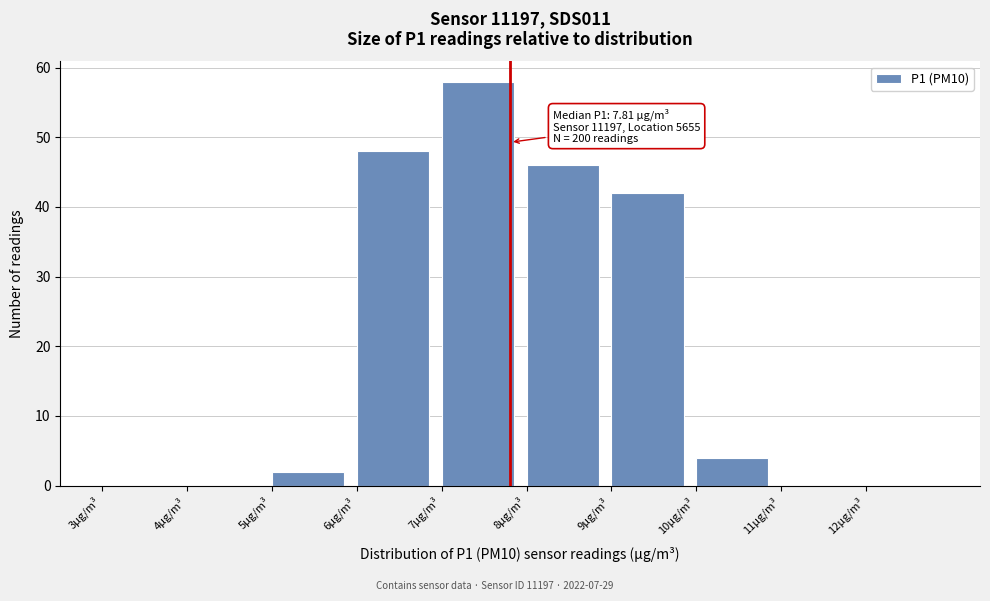

Which range on the x-axis has the tallest bar?

7 to 8